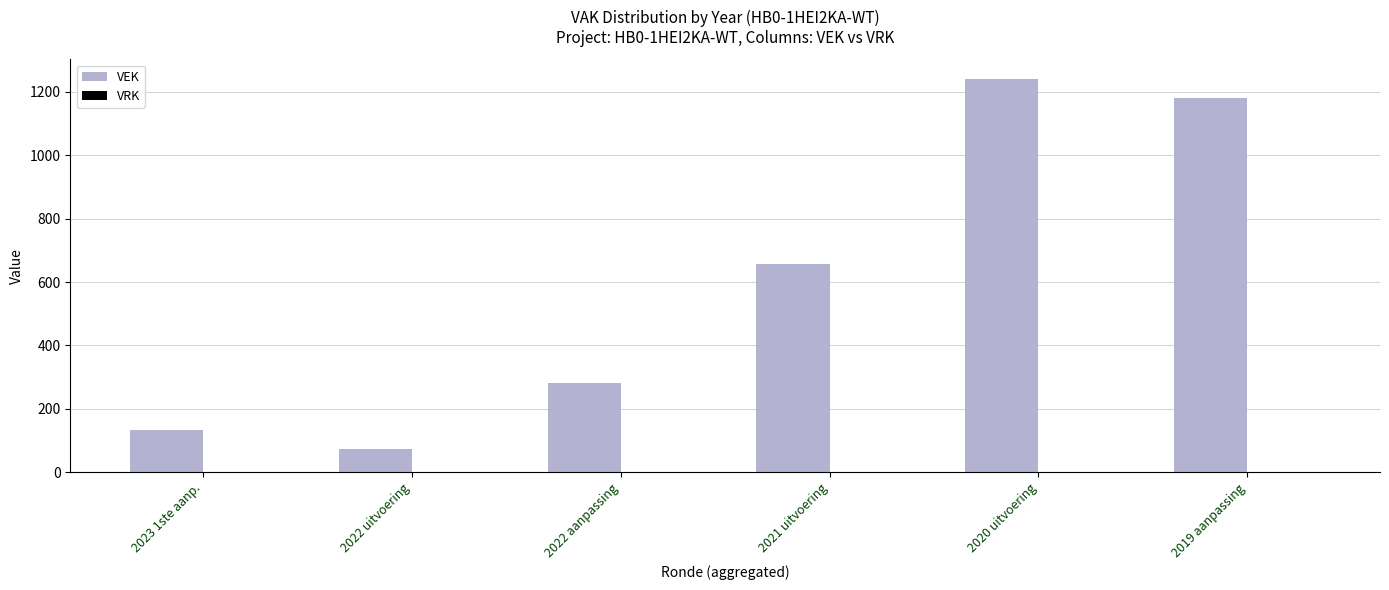

How many data points are less than 658?

3